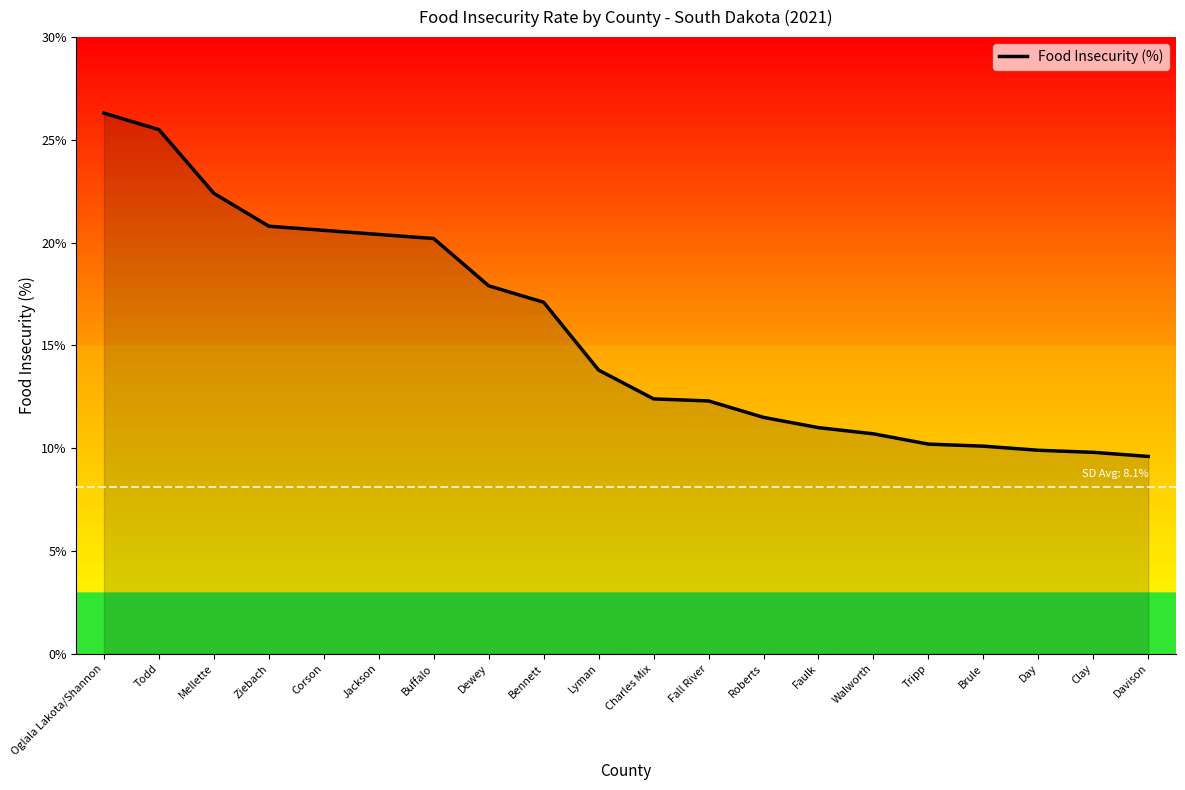

Count the number of categories in the chart.

20